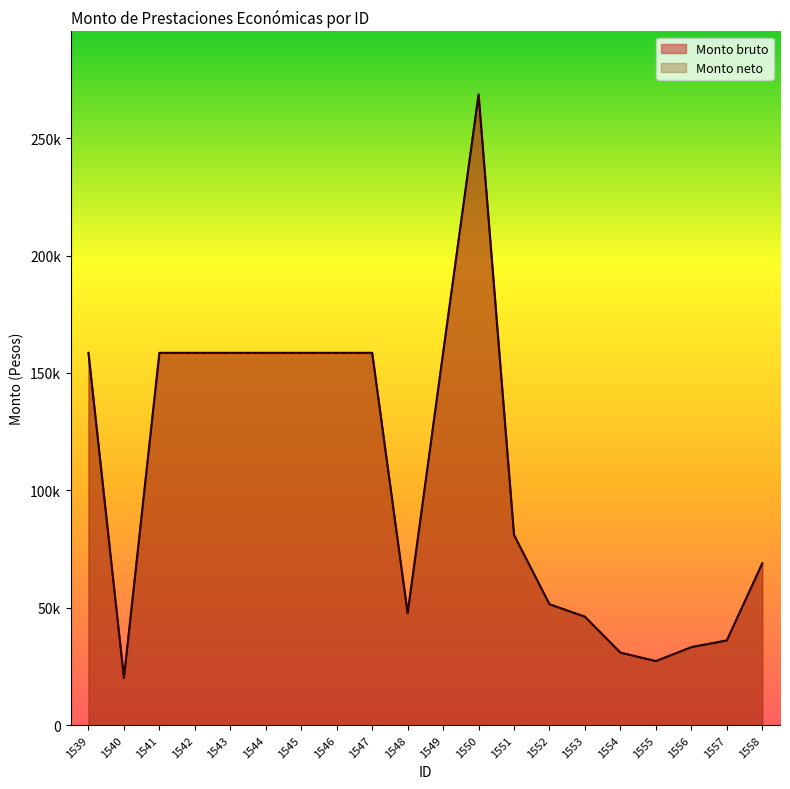

At which label is Monto neto closest to 144364?

1539